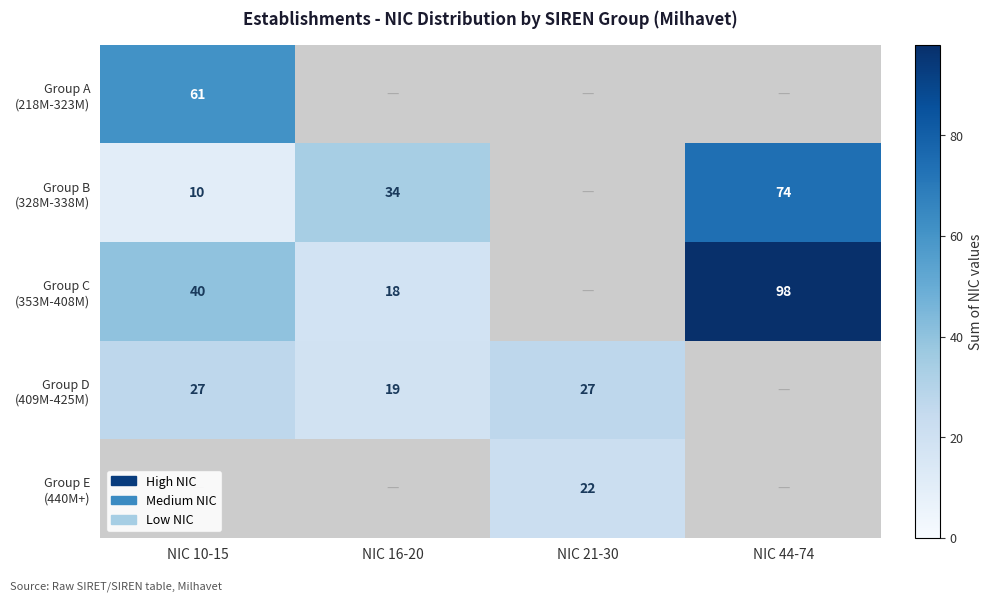

Which series changed the most between NIC 16-20 and NIC 44-74?

Group C (353M-408M)